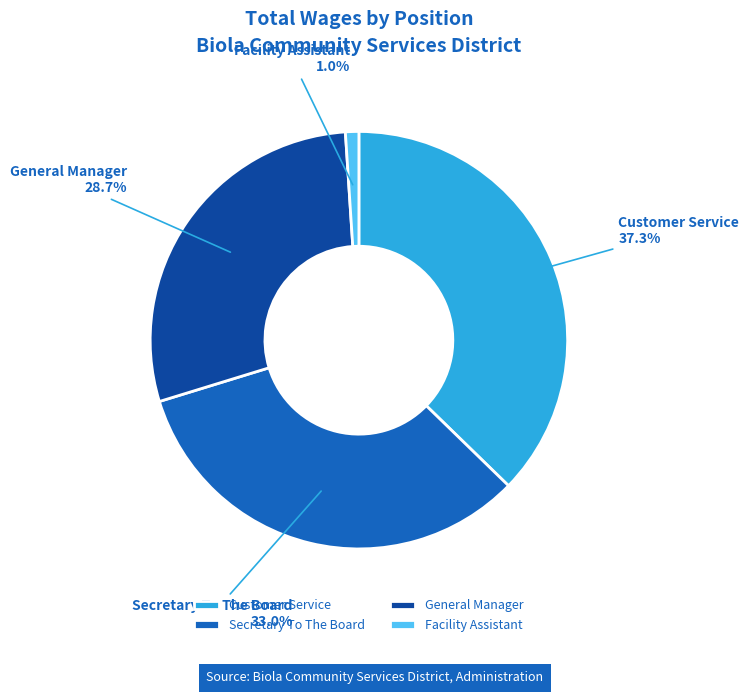

Is there any slice that represents more than half of the pie?

No